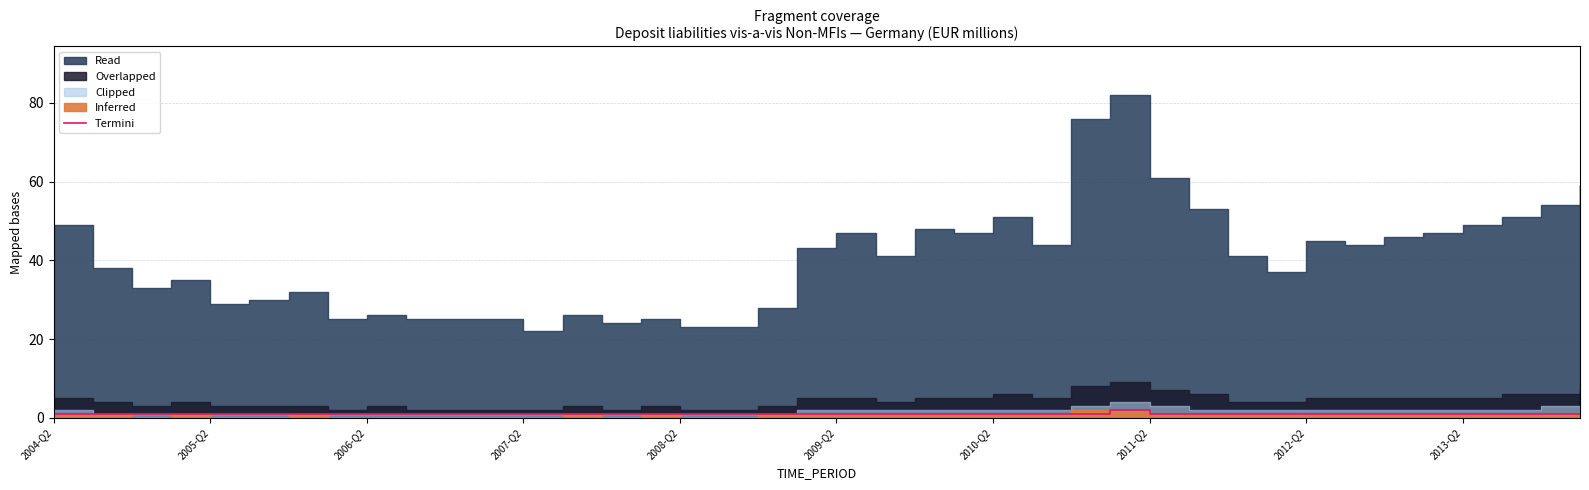

True or false: there are more than 2 points higher than both neighbors.

False